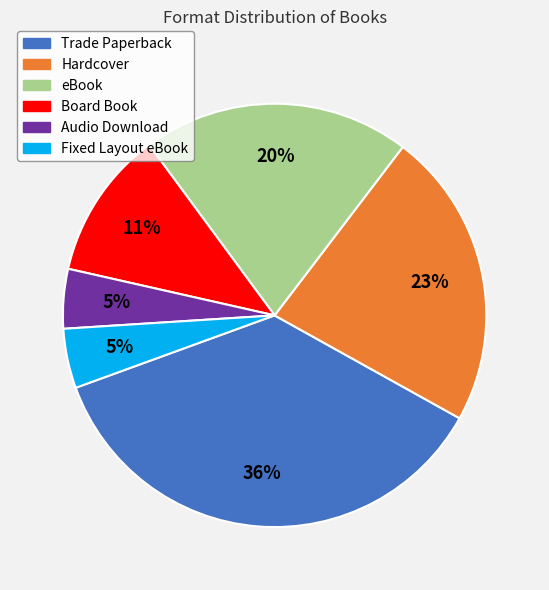

Is there a majority slice in this chart?

No